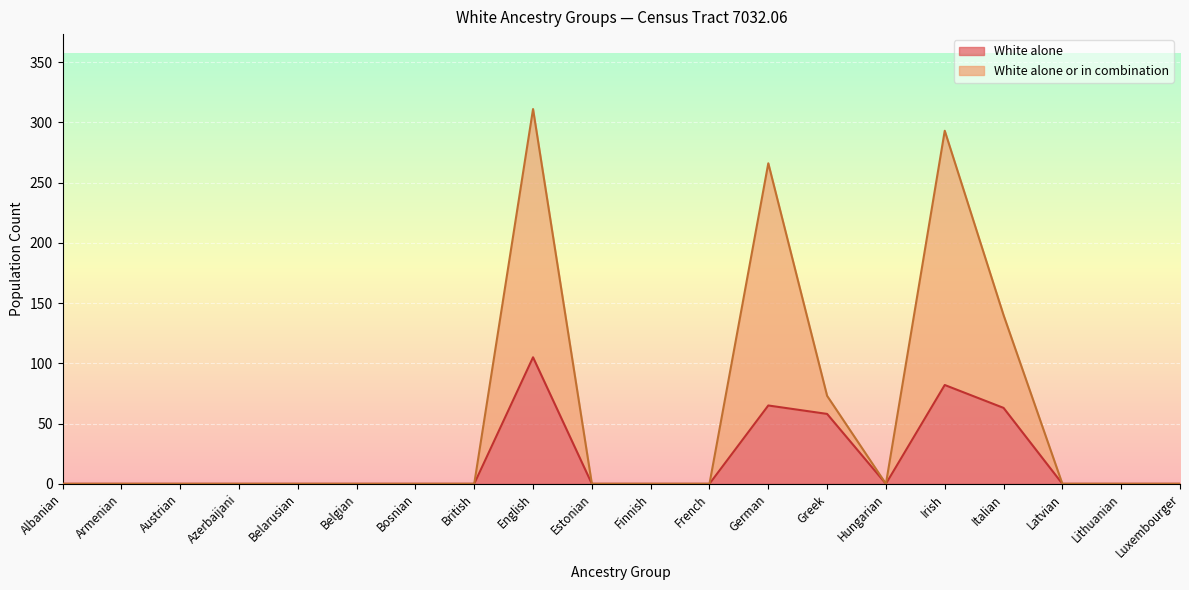

How many interior local valleys does the White alone or in combination series have?

1